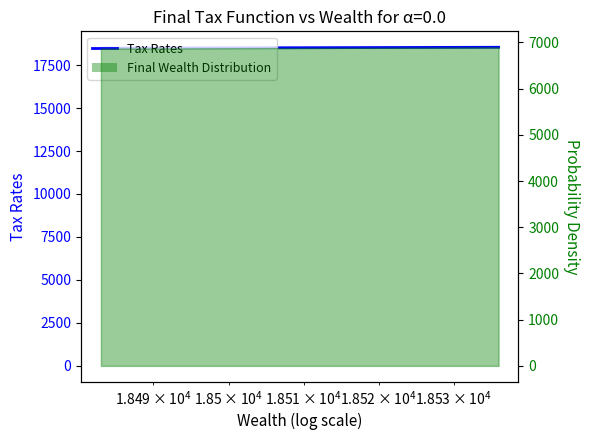

True or false: there are more than 2 points higher than both neighbors.

False